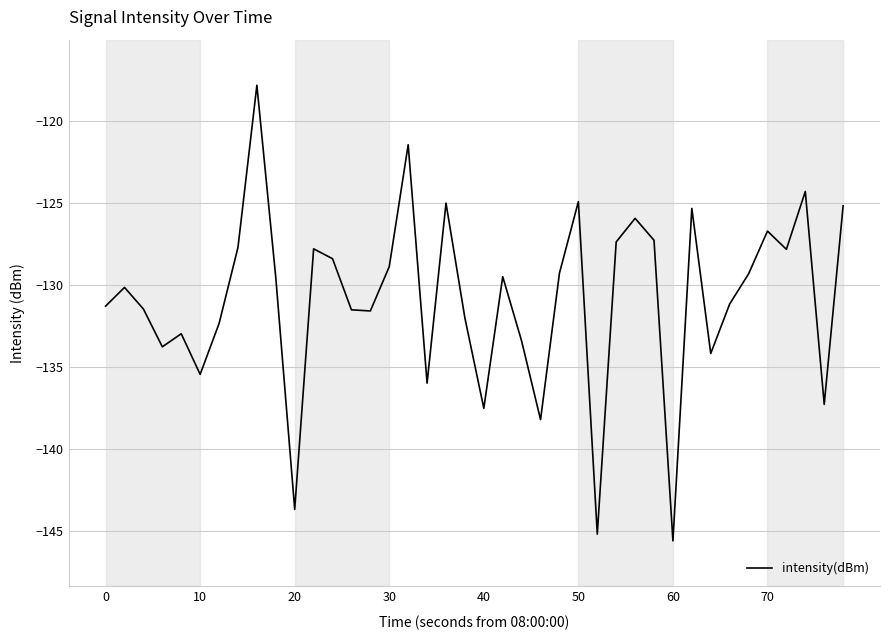

What is the maximum value shown in the chart?

-117.8